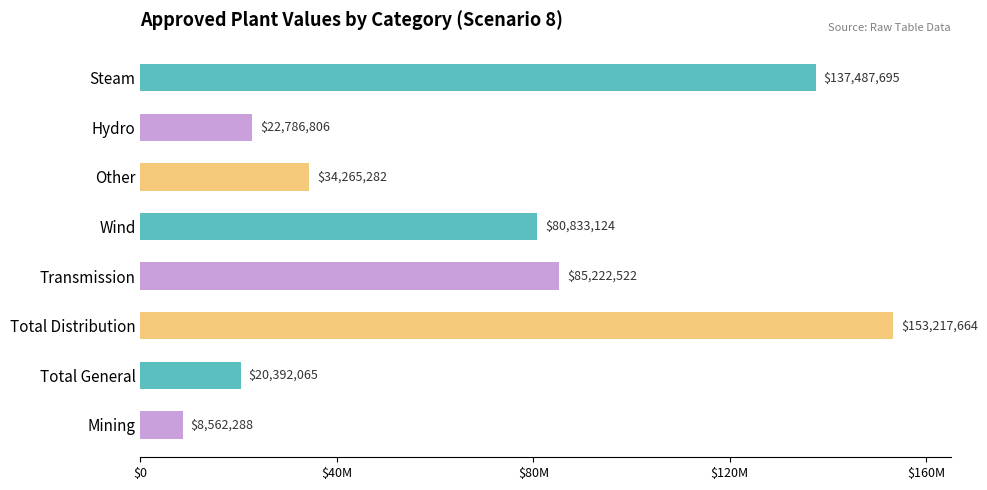

List the labels in order of value, smallest first.

Mining, Total General, Hydro, Other, Wind, Transmission, Steam, Total Distribution